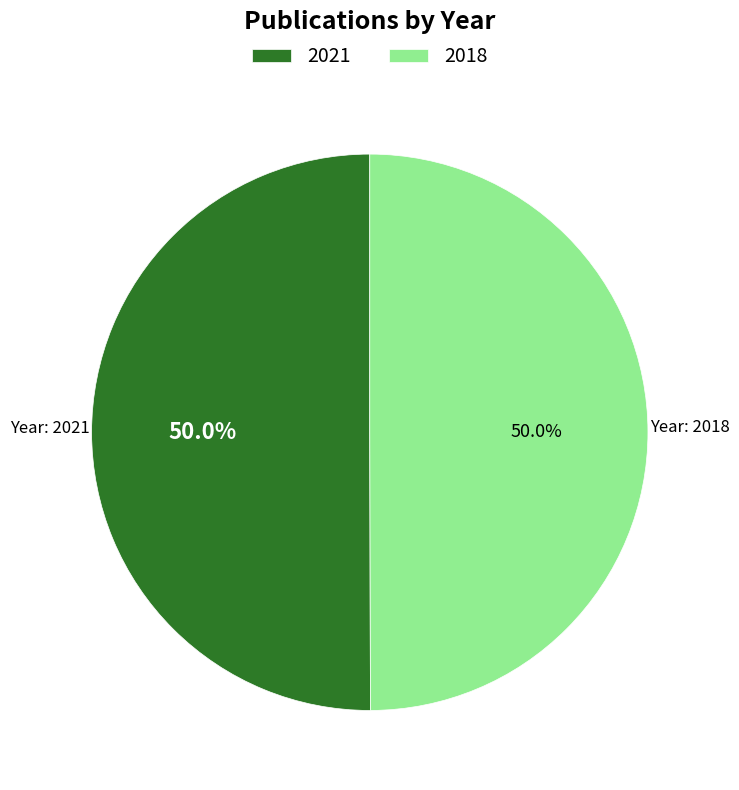

Combined, do 2018 and 2021 account for over 50%?

Yes